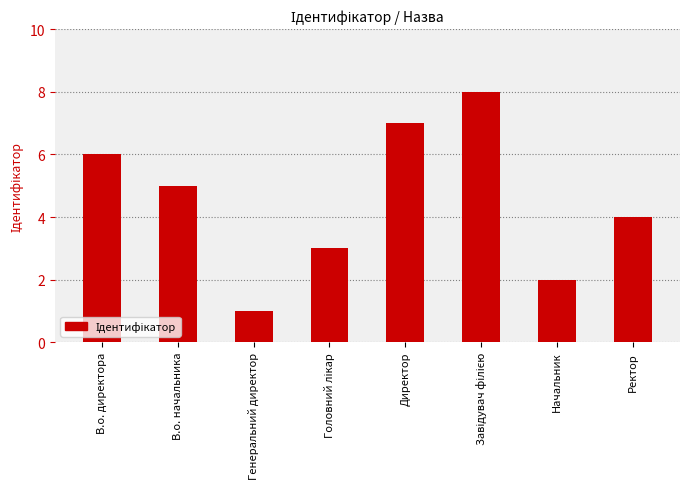

What is the sum of the values at Ректор and В.о. начальника?

9